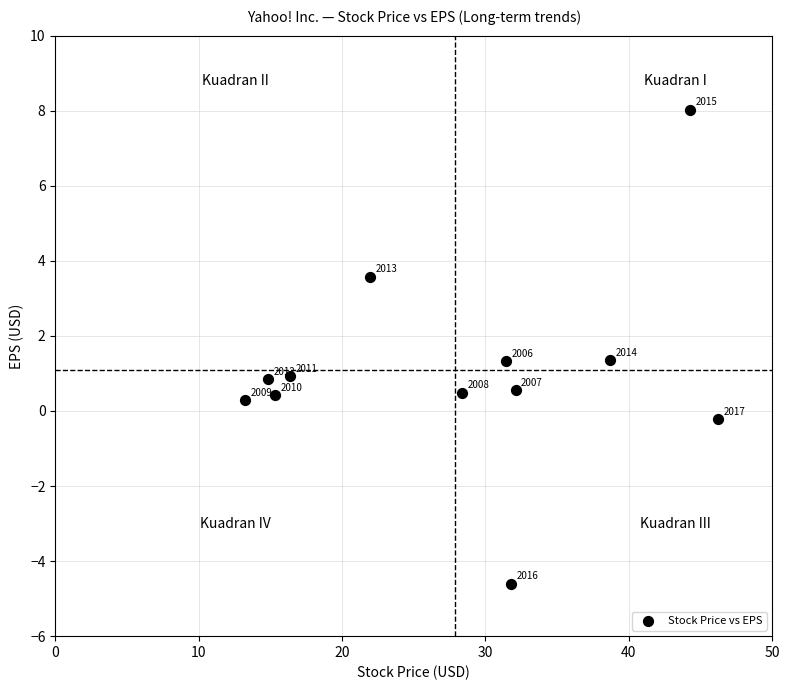

What is the range of X values (max minus min)?

33.0